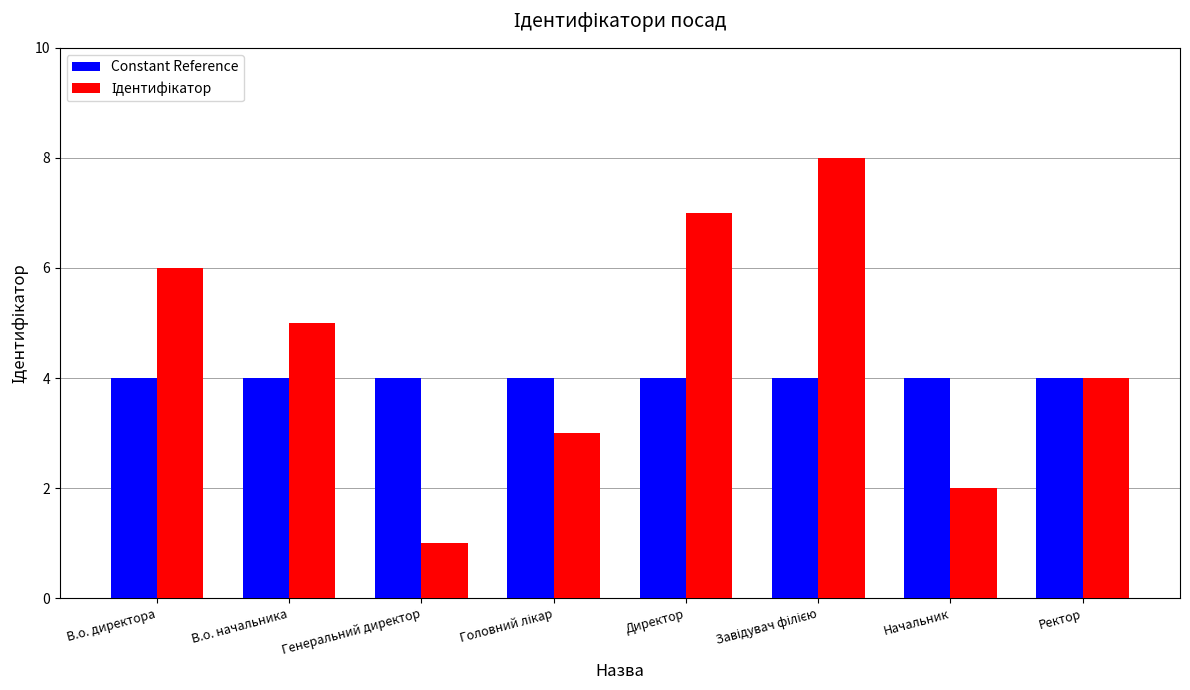

What is the total value across all series at В.о. начальника?

9